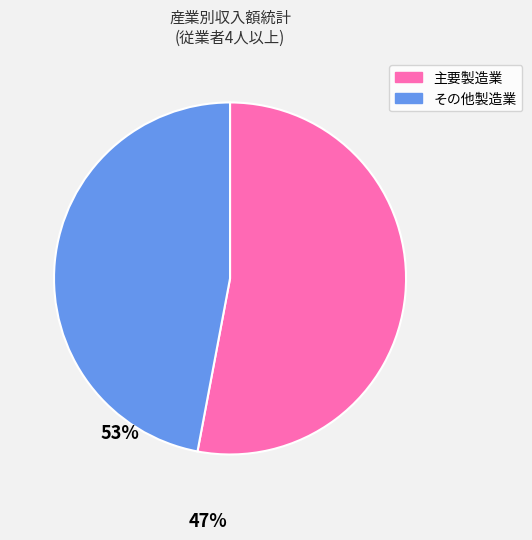

Is there a majority slice in this chart?

Yes